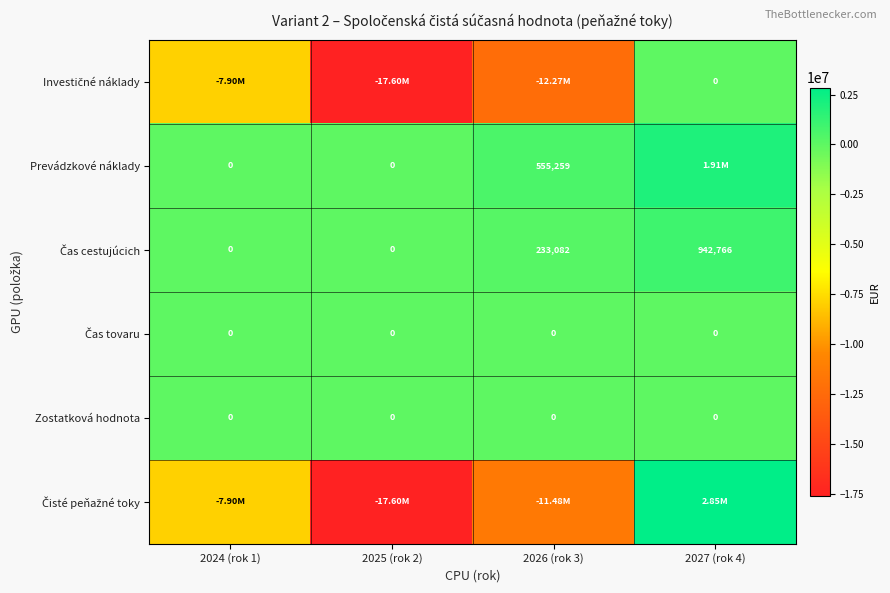

How many positive values does the Čas cestujúcich series have?

2